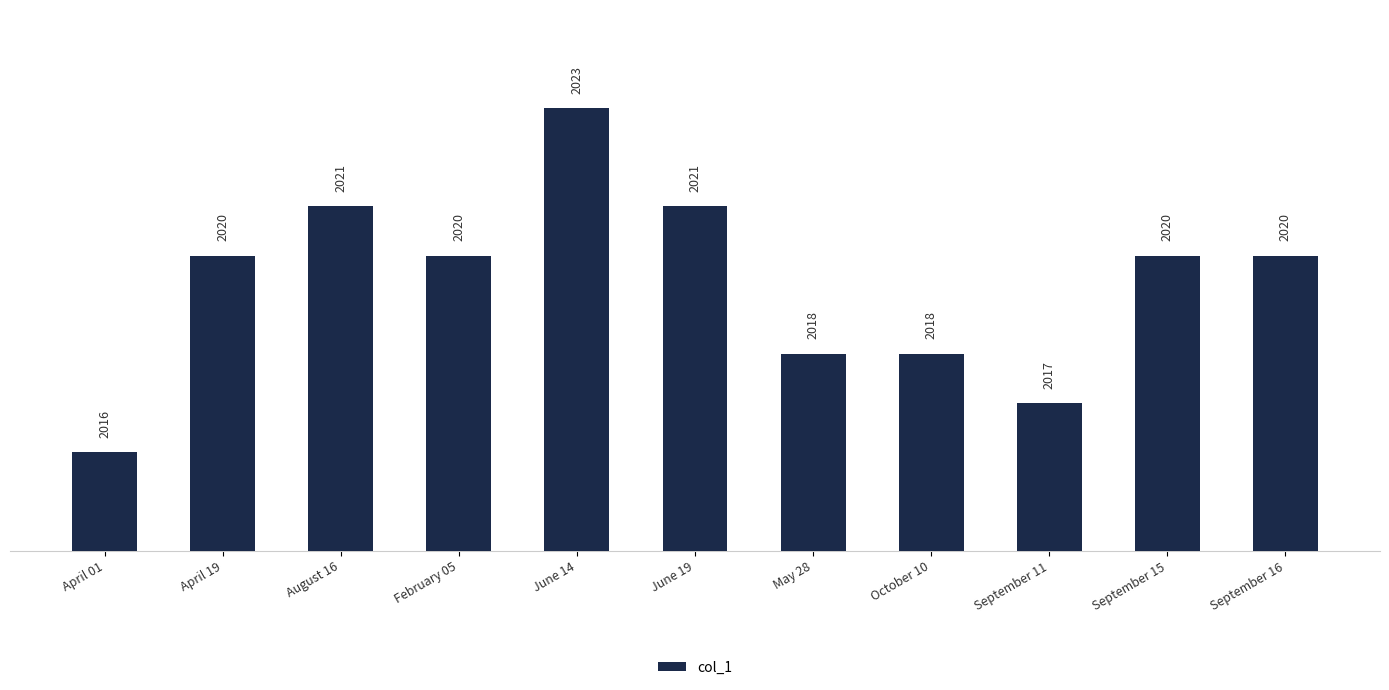

Count the values in the range 2018 to 2021.

8